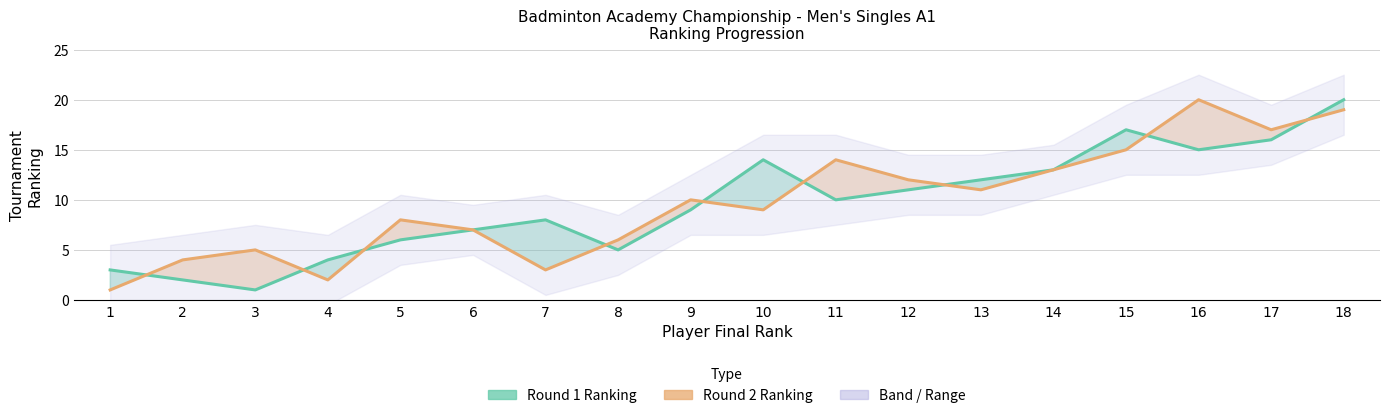

What is the difference between the second highest and second lowest values in the Round 1 Ranking series?

15